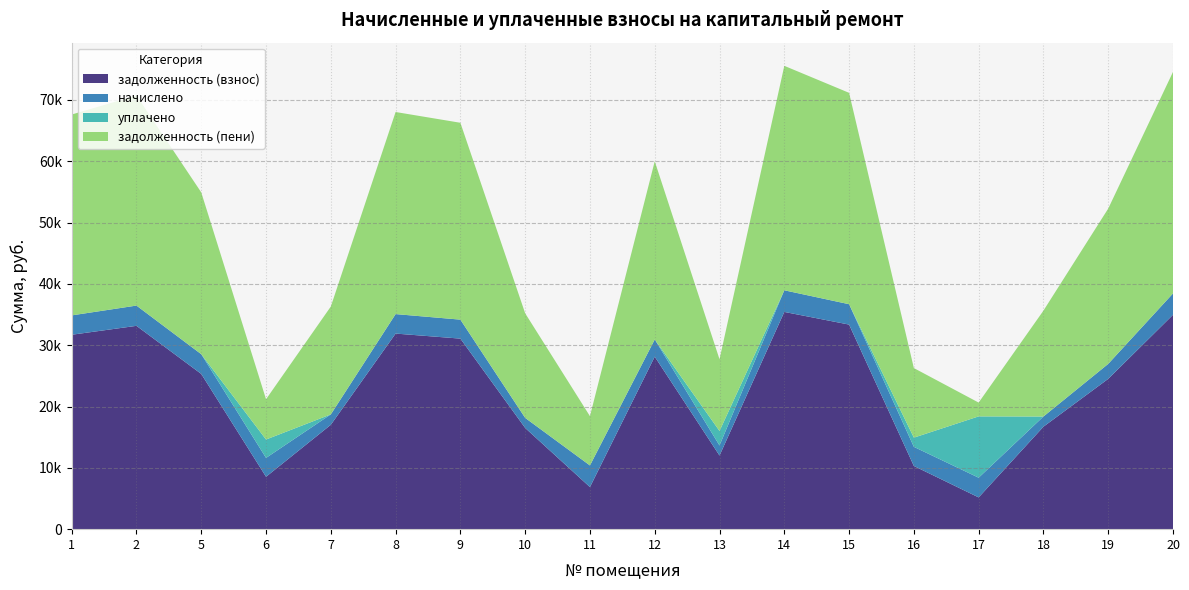

Reading right to left, list all the values displayed in this chart.

задолженность (взнос): 20=34962.5	19=24511.6	18=16708.4	17=5179.8	16=10308.2	15=33363.3	14=35427.8	13=12005.2	12=28132.5	11=6863.4	10=16505.2	9=31074.2	8=31897.9	7=17023.9	6=8543.0	5=25313.6	2=33160.1	1=31705.4
начислено: 20=3482.9	19=2441.8	18=1664.5	17=3212.8	16=3116.9	15=3323.6	14=3529.3	13=1644.2	12=2802.5	11=3527.1	10=1644.2	9=3095.6	8=3177.6	7=1695.9	6=3076.9	5=3221.8	2=3303.4	1=3158.5
уплачено: 20=0.0	19=0.0	18=0.0	17=10000.0	16=1500.0	15=0.0	14=0.0	13=2365.0	12=0.0	11=0.0	10=0.0	9=0.0	8=0.0	7=0.0	6=3000.0	5=0.0	2=0.0	1=0.0
задолженность (пени): 20=36123.5	19=25325.5	18=17263.3	17=2250.8	16=11347.2	15=34471.2	14=36604.3	13=11688.3	12=29066.7	11=8039.1	10=17053.3	9=32106.0	8=32957.1	7=17589.2	6=6568.7	5=26387.6	2=34261.2	1=32758.3